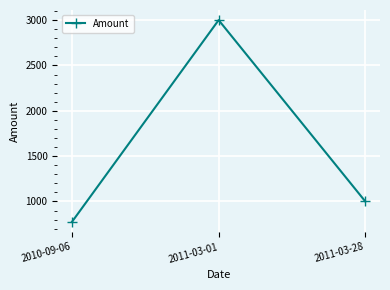

Count the values in the range 775 to 3000.

3